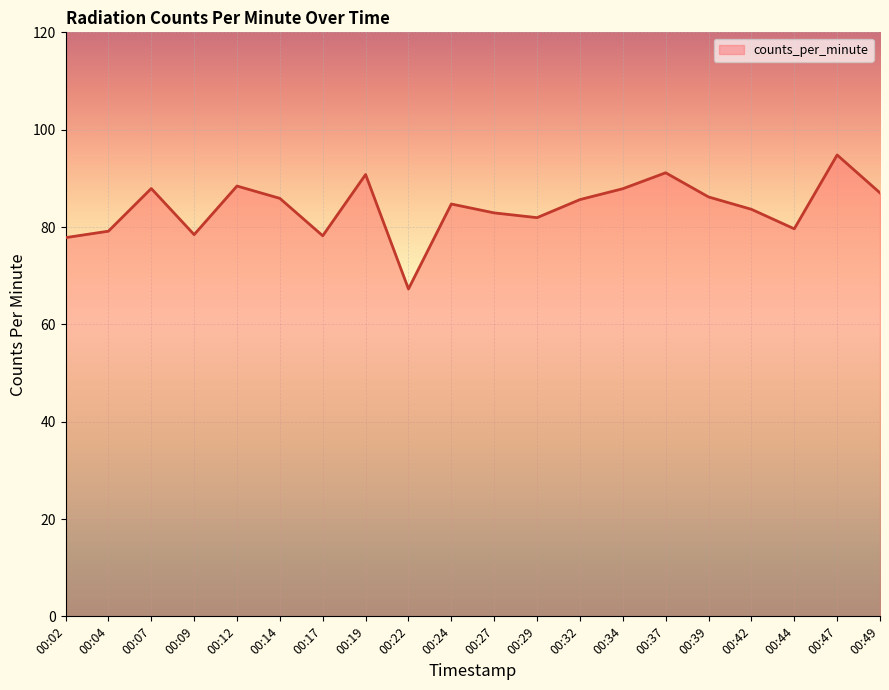

Which label corresponds to the smallest value in the chart?

00:22